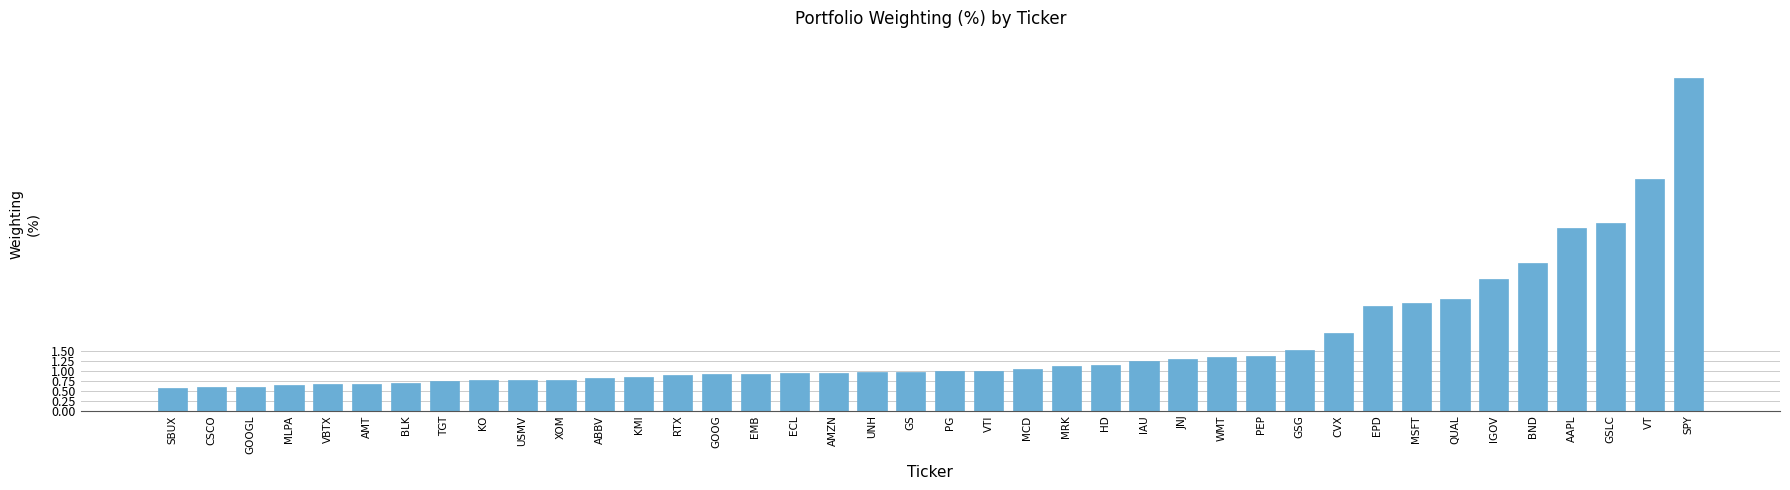

Which has a higher value, JNJ or VBTX?

JNJ